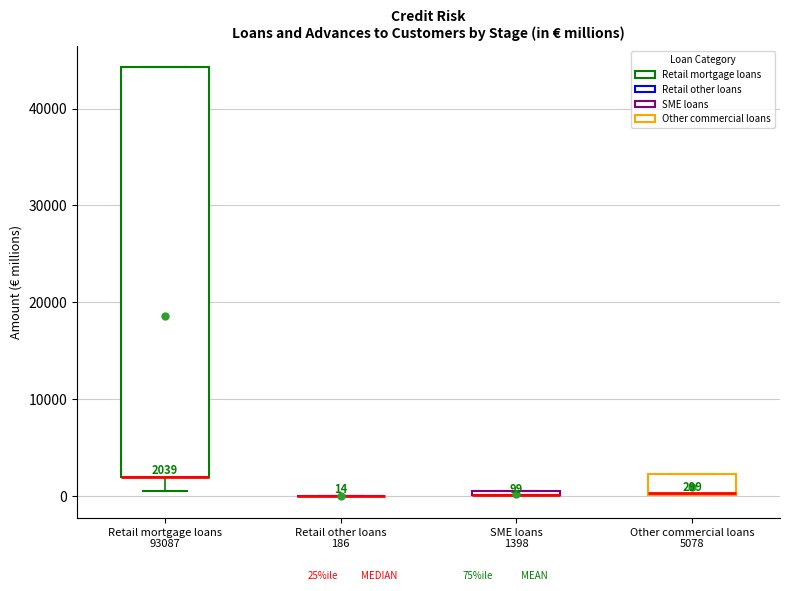

Comparing the boxes themselves (not the whiskers), which one is the tallest?

Retail mortgage loans 93087